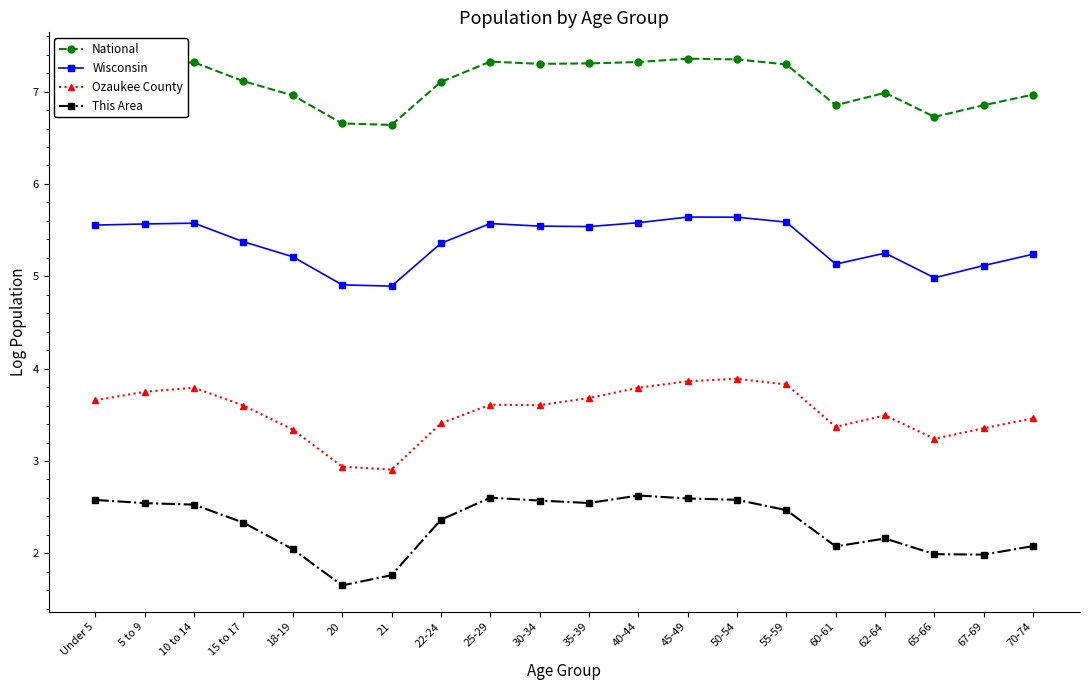

Is the value of Wisconsin at 40-44 greater than the value of This Area at 67-69?

Yes